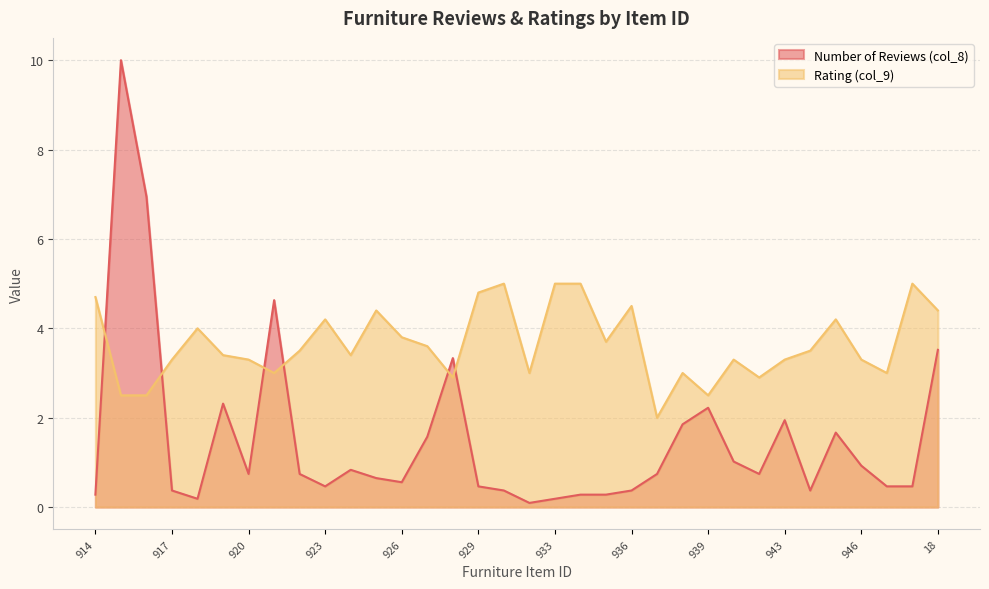

Which has a higher value, 925 or 914?

925